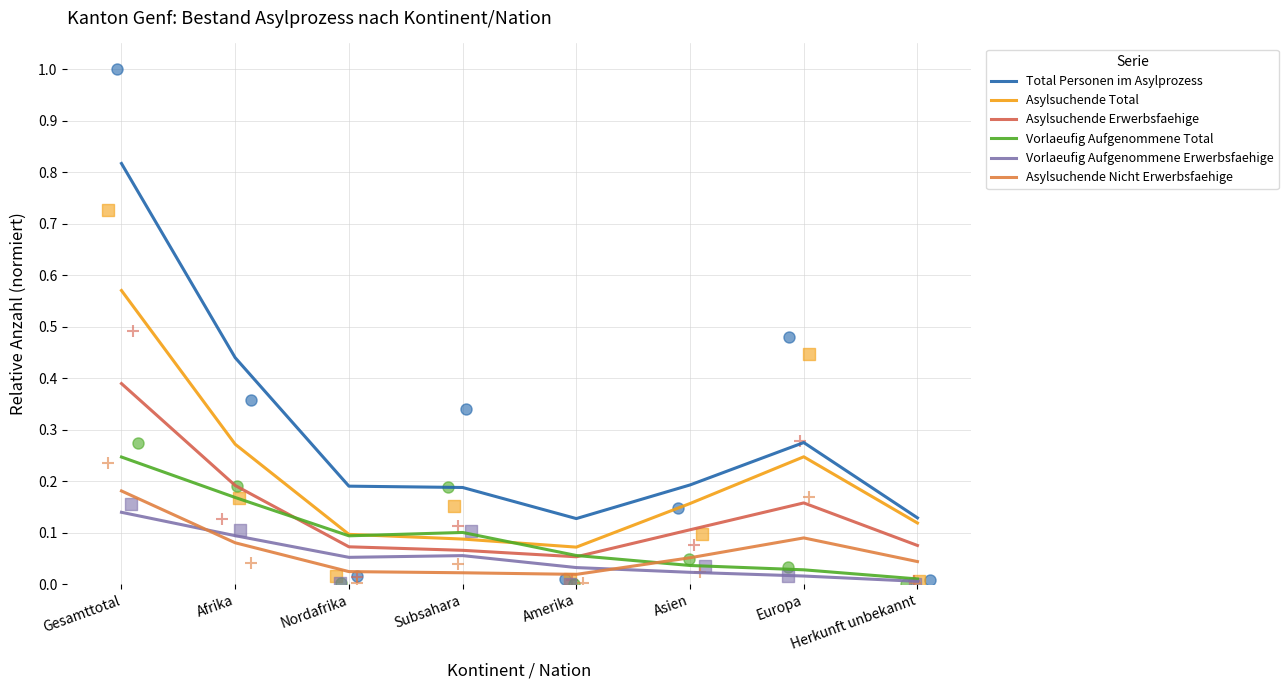

Which series has the largest total across all categories?

Total Personen im Asylprozess